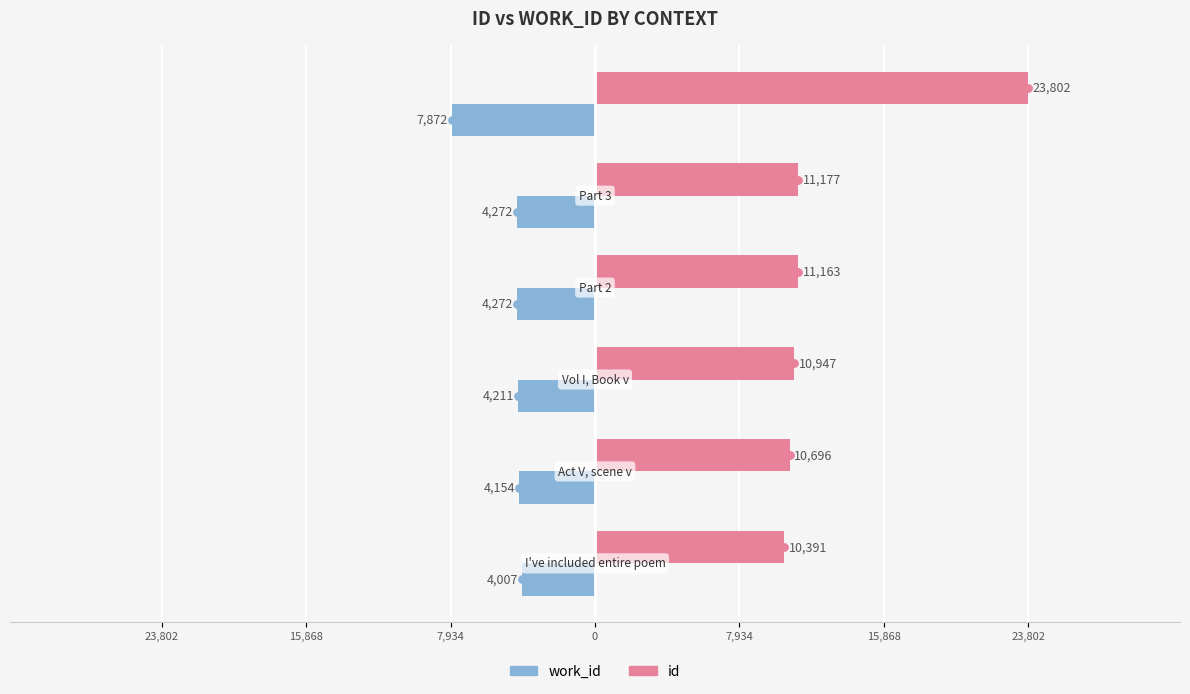

Which series has the largest total across all categories?

id